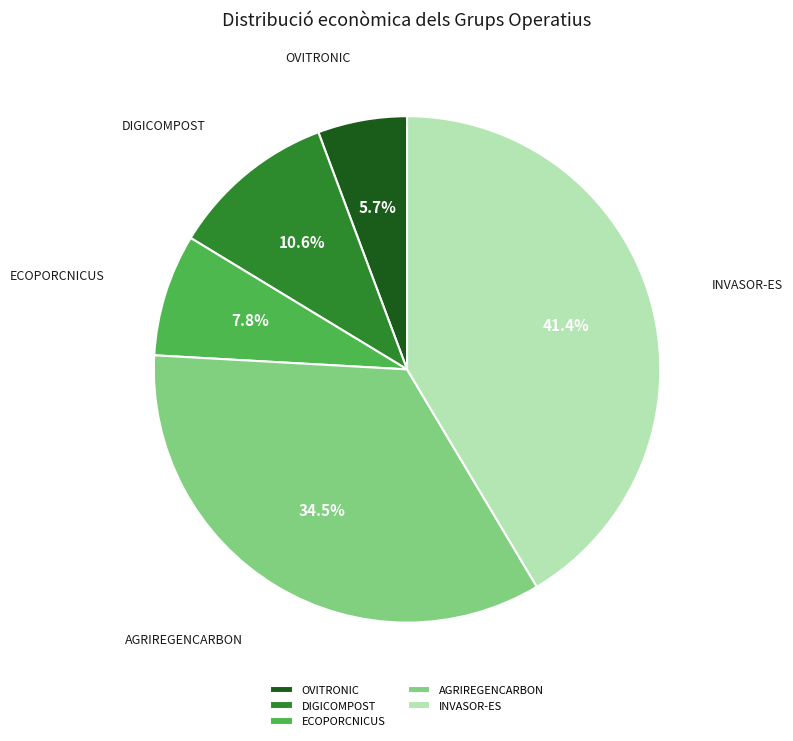

What percentage is NOT represented by AGRIREGENCARBON?

65.5%